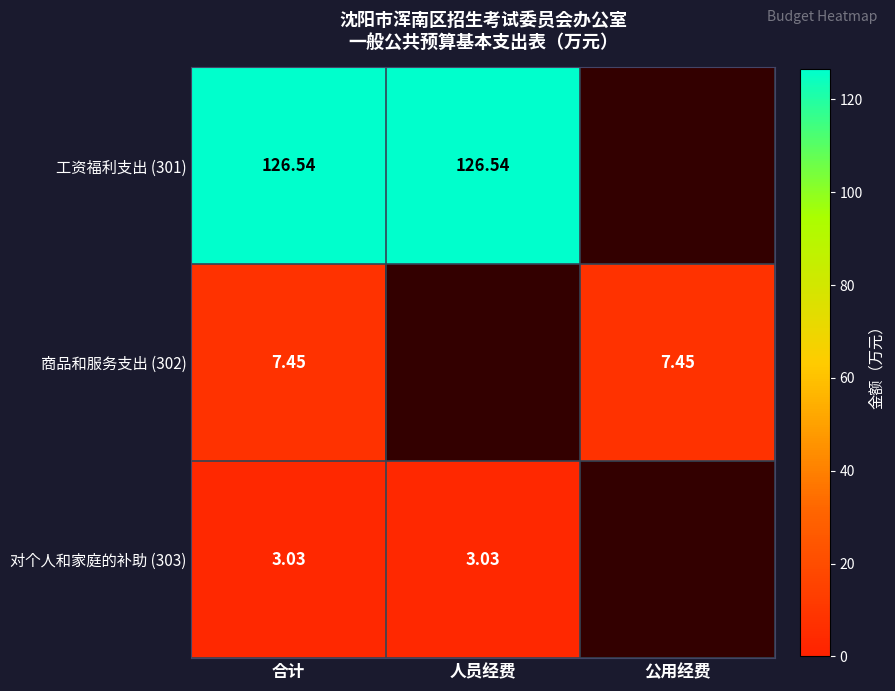

Which category has the lowest value across all series?

合计